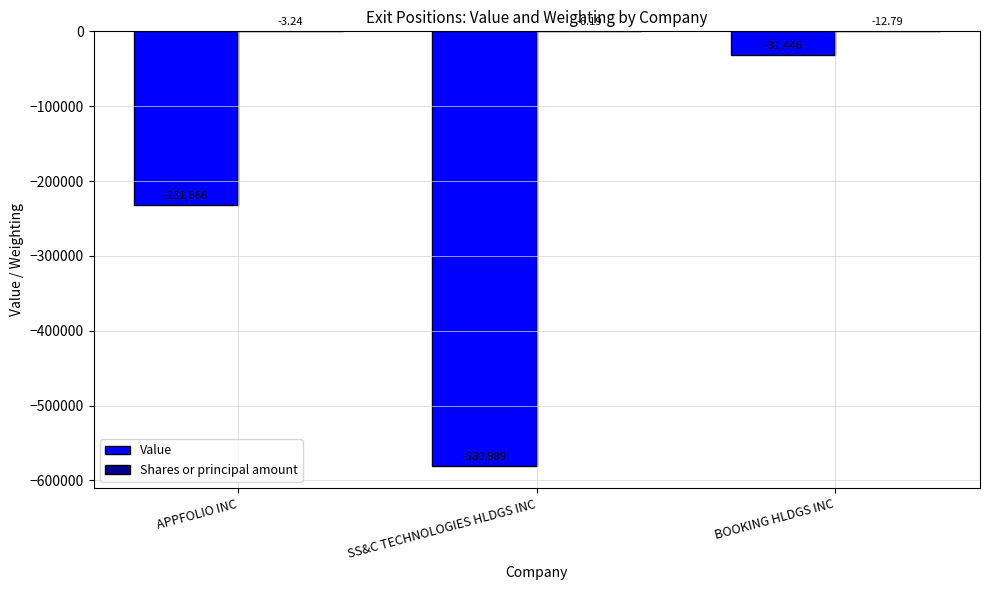

Count the number of categories in the chart.

3